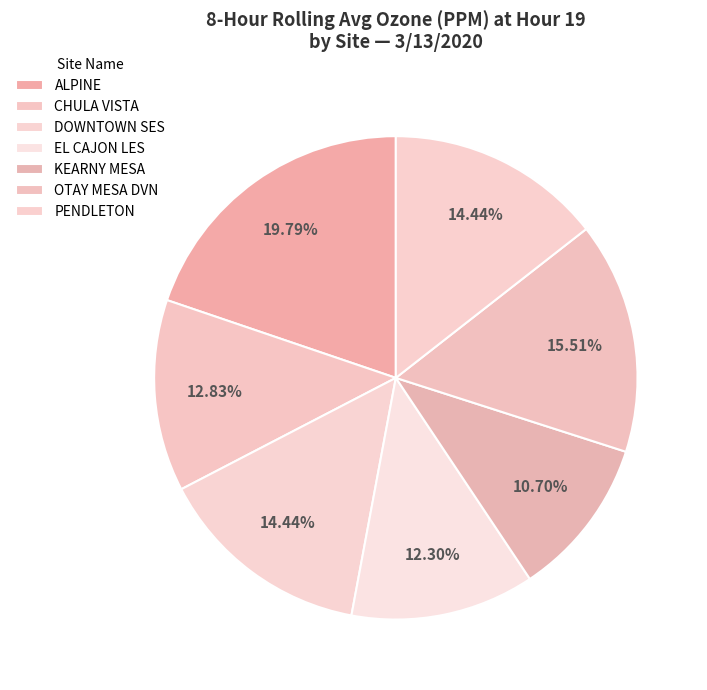

How many slices are in this pie chart?

7